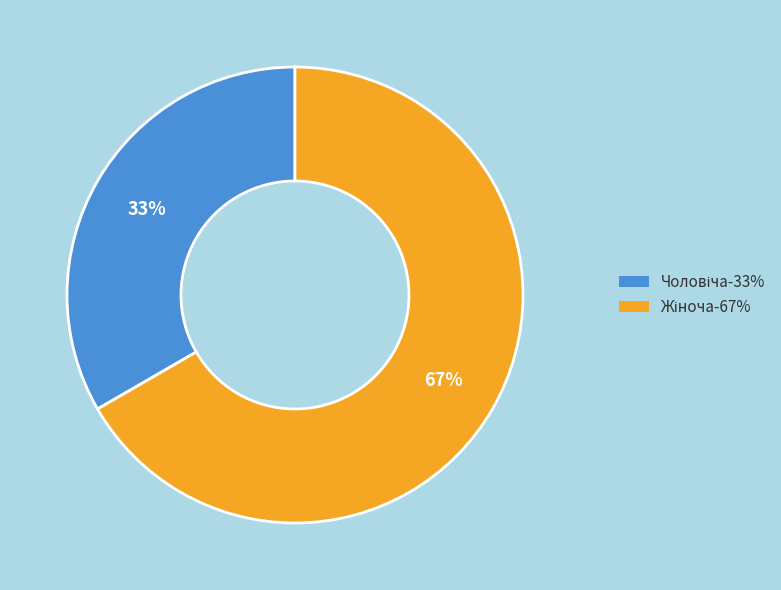

How many slices are in this pie chart?

2